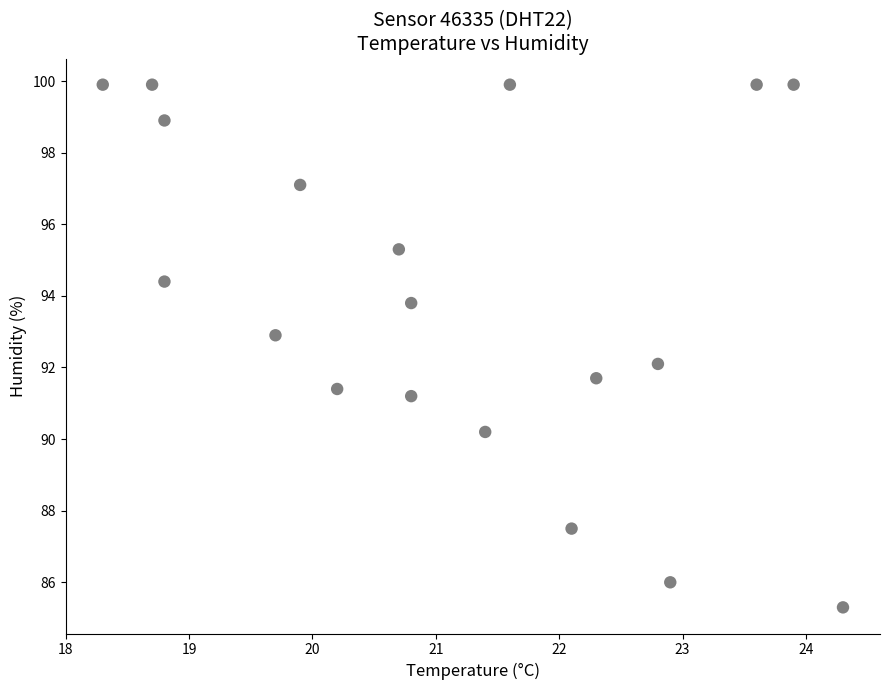

What is the range of Y values (max minus min)?

14.6